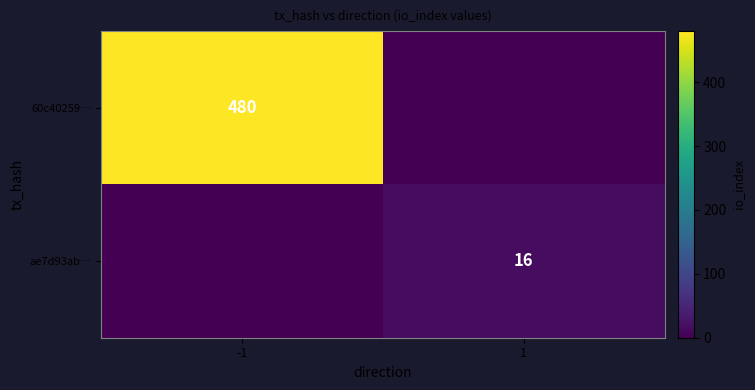

The value of ae7d93ab… at 1 is 16. True or false?

True